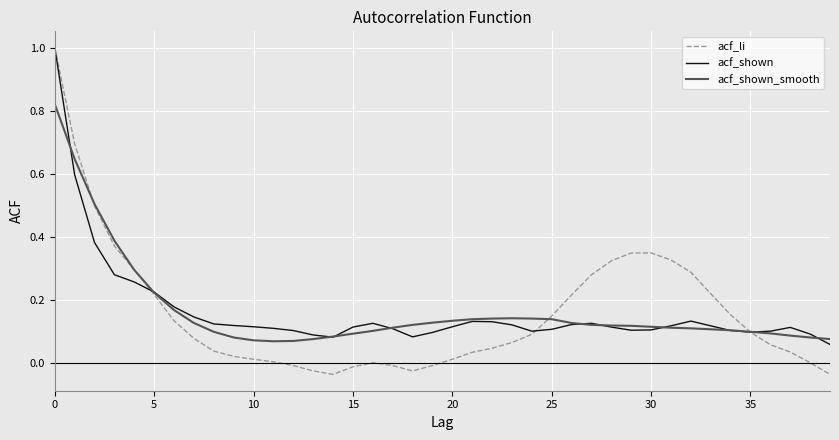

What is the greatest value displayed?

1.0